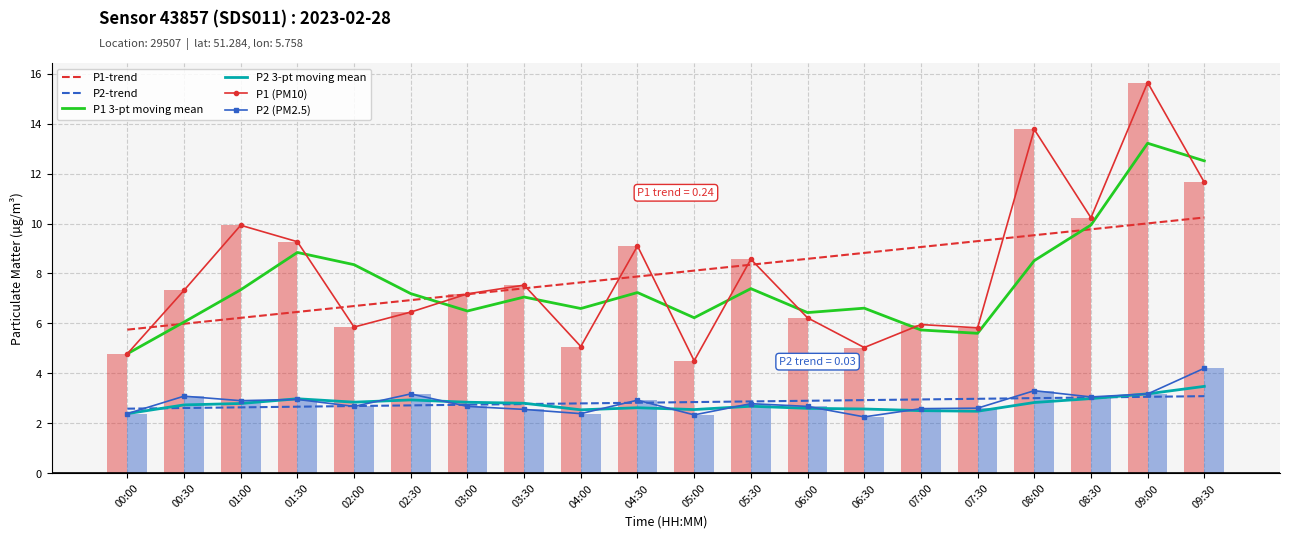

Reading left to right, what are all the values shown in this chart?

P1-trend: 00:00=5.7	00:30=6.0	01:00=6.2	01:30=6.5	02:00=6.7	02:30=6.9	03:00=7.2	03:30=7.4	04:00=7.6	04:30=7.9	05:00=8.1	05:30=8.3	06:00=8.6	06:30=8.8	07:00=9.1	07:30=9.3	08:00=9.5	08:30=9.8	09:00=10.0	09:30=10.2
P2-trend: 00:00=2.6	00:30=2.6	01:00=2.6	01:30=2.7	02:00=2.7	02:30=2.7	03:00=2.7	03:30=2.8	04:00=2.8	04:30=2.8	05:00=2.8	05:30=2.9	06:00=2.9	06:30=2.9	07:00=2.9	07:30=3.0	08:00=3.0	08:30=3.0	09:00=3.1	09:30=3.1
P1 3-pt moving mean: 00:00=4.8	00:30=6.1	01:00=7.3	01:30=8.8	02:00=8.3	02:30=7.2	03:00=6.5	03:30=7.1	04:00=6.6	04:30=7.2	05:00=6.2	05:30=7.4	06:00=6.4	06:30=6.6	07:00=5.7	07:30=5.6	08:00=8.5	08:30=9.9	09:00=13.2	09:30=12.5
P2 3-pt moving mean: 00:00=2.4	00:30=2.7	01:00=2.8	01:30=3.0	02:00=2.8	02:30=2.9	03:00=2.8	03:30=2.8	04:00=2.5	04:30=2.6	05:00=2.5	05:30=2.7	06:00=2.6	06:30=2.6	07:00=2.5	07:30=2.5	08:00=2.8	08:30=3.0	09:00=3.2	09:30=3.5
P1 (PM10): 00:00=4.8	00:30=7.3	01:00=9.9	01:30=9.3	02:00=5.8	02:30=6.5	03:00=7.2	03:30=7.5	04:00=5.1	04:30=9.1	05:00=4.5	05:30=8.6	06:00=6.2	06:30=5.0	07:00=6.0	07:30=5.8	08:00=13.8	08:30=10.2	09:00=15.7	09:30=11.7
P2 (PM2.5): 00:00=2.4	00:30=3.1	01:00=2.9	01:30=3.0	02:00=2.7	02:30=3.2	03:00=2.7	03:30=2.5	04:00=2.4	04:30=2.9	05:00=2.3	05:30=2.8	06:00=2.7	06:30=2.2	07:00=2.6	07:30=2.6	08:00=3.3	08:30=3.0	09:00=3.2	09:30=4.2